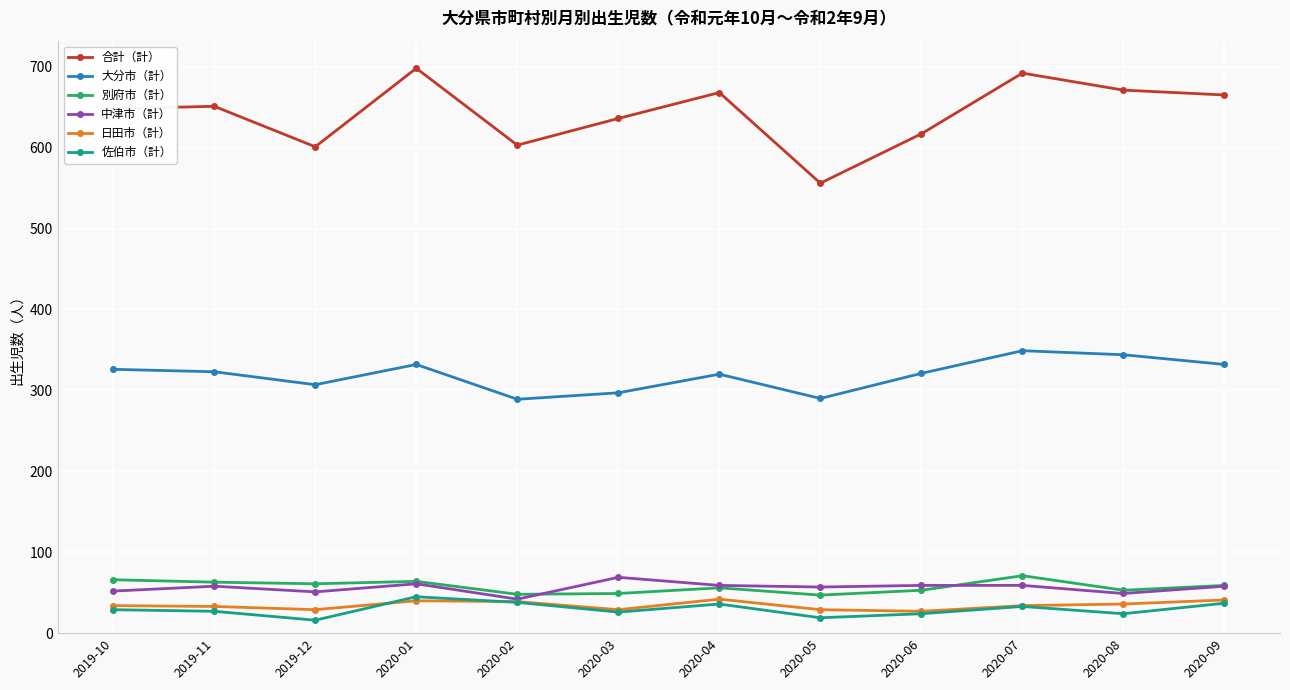

Which series has the widest spread of values?

合計（計）